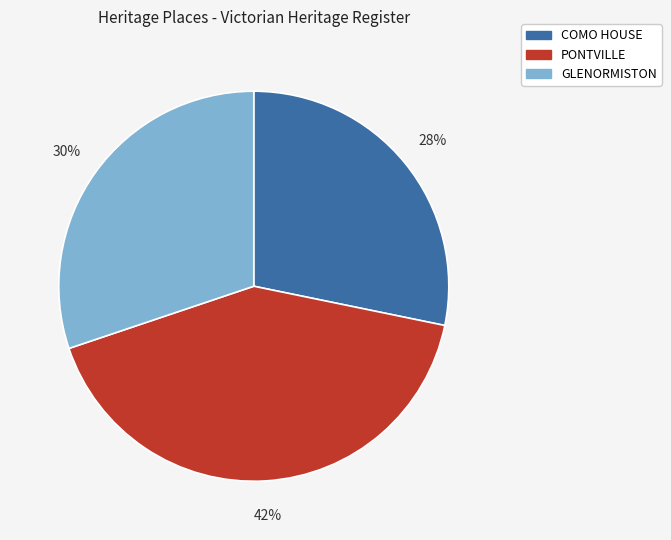

Between GLENORMISTON and PONTVILLE, which is larger?

PONTVILLE